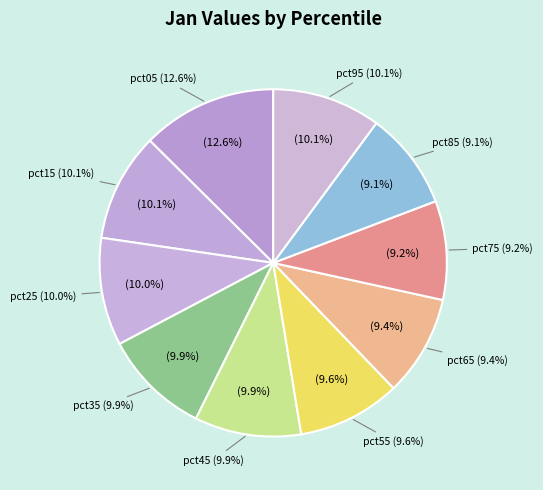

How many segments does this pie chart have?

10